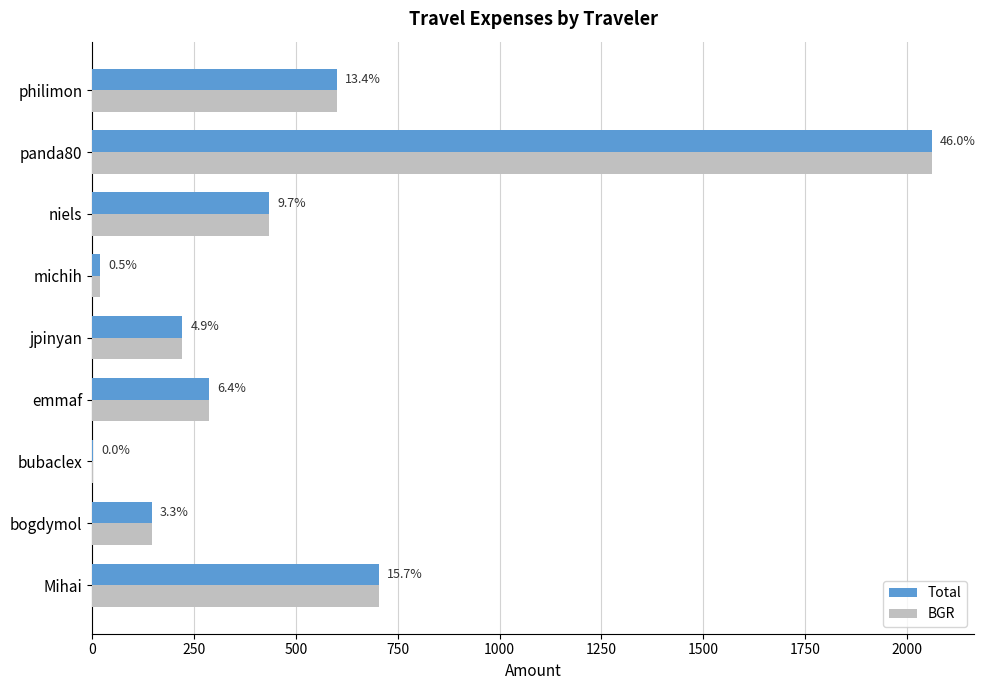

Reading left to right, extract all data points from this chart.

Total: 703.6	146.5	1.8	287.7	221.2	20.3	434.0	2061.3	601.2
BGR: 703.6	146.5	1.8	287.7	221.2	20.3	434.0	2061.3	601.2